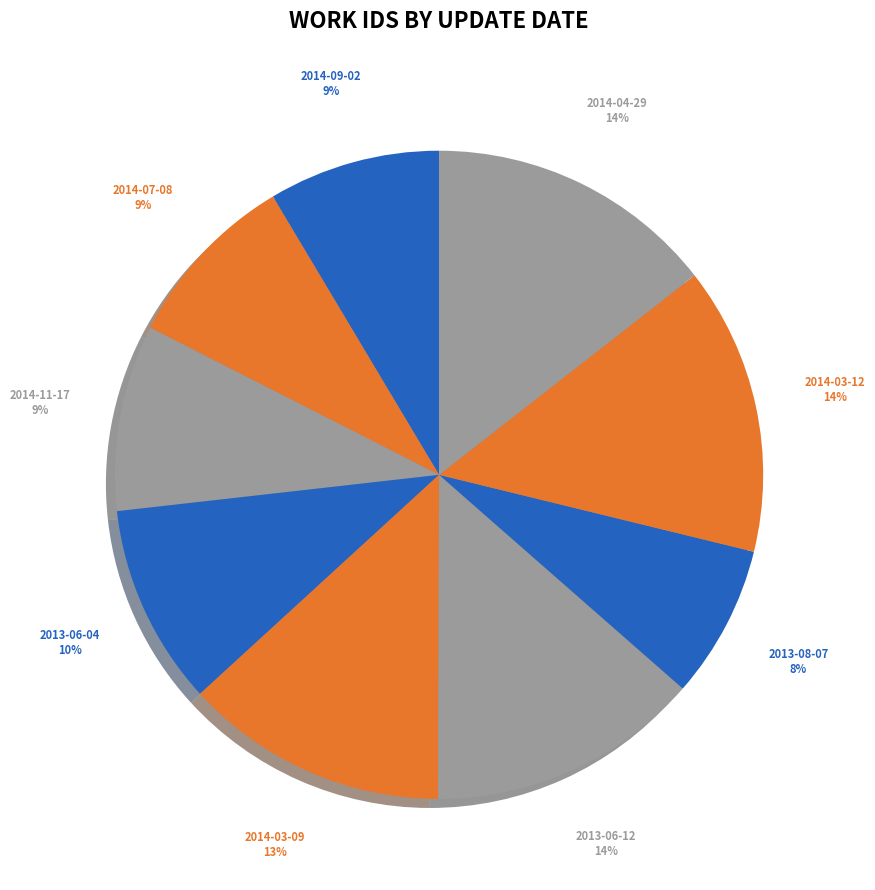

What is the smallest slice in the pie chart?

2013-08-07